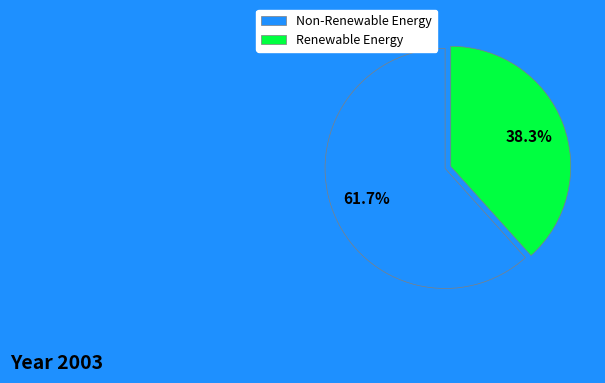

Which has a higher value, Renewable Energy or Non-Renewable Energy?

Non-Renewable Energy